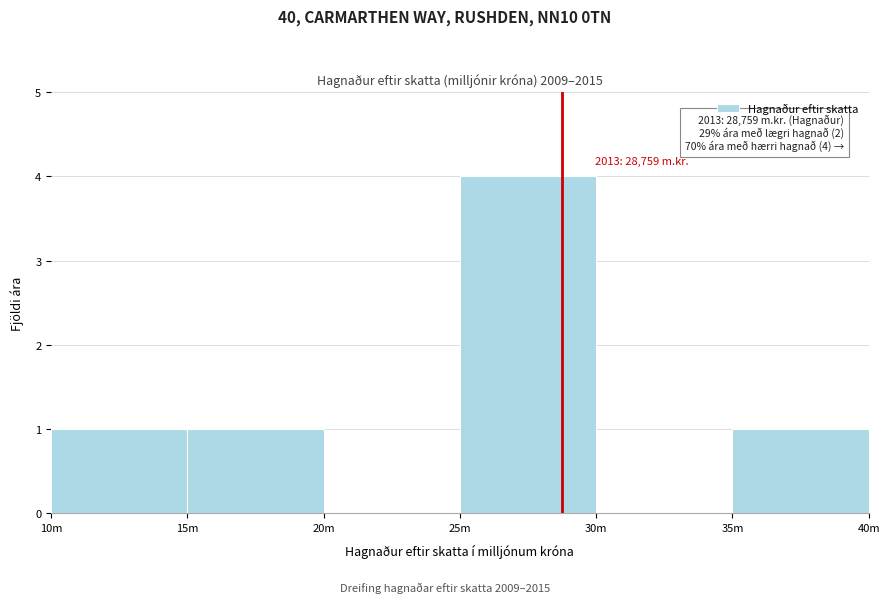

Reading left to right, what are all the values shown in this chart?

10m=1	15m=1	20m=0	25m=4	30m=0	35m=1